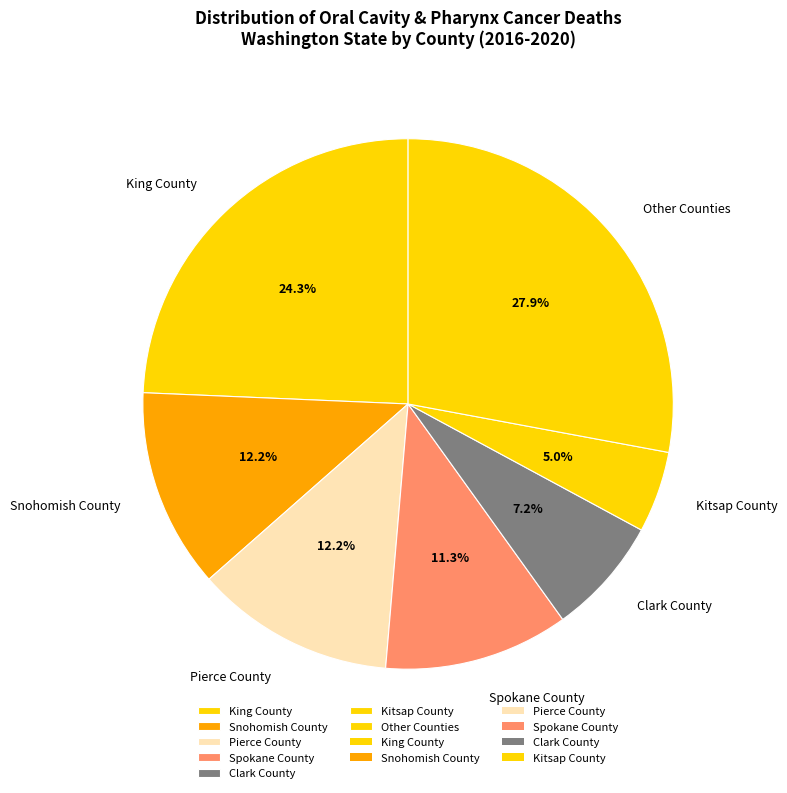

Combined, do Spokane County and Snohomish County account for over 50%?

No